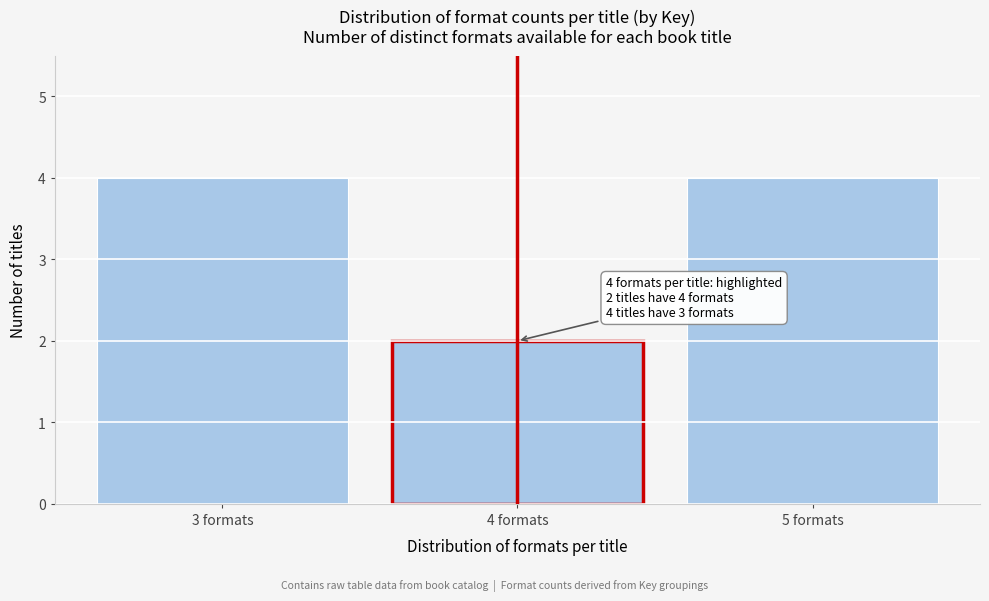

Reading left to right, what are all the values shown in this chart?

3 formats=4	4 formats=2	5 formats=4